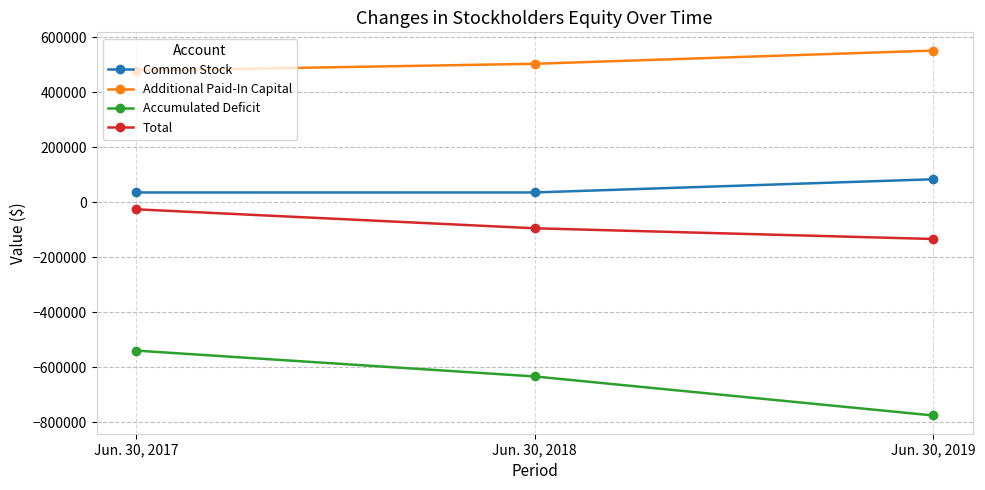

What is the approximate value of Total at Jun. 30, 2019, to the nearest 50?

-133700